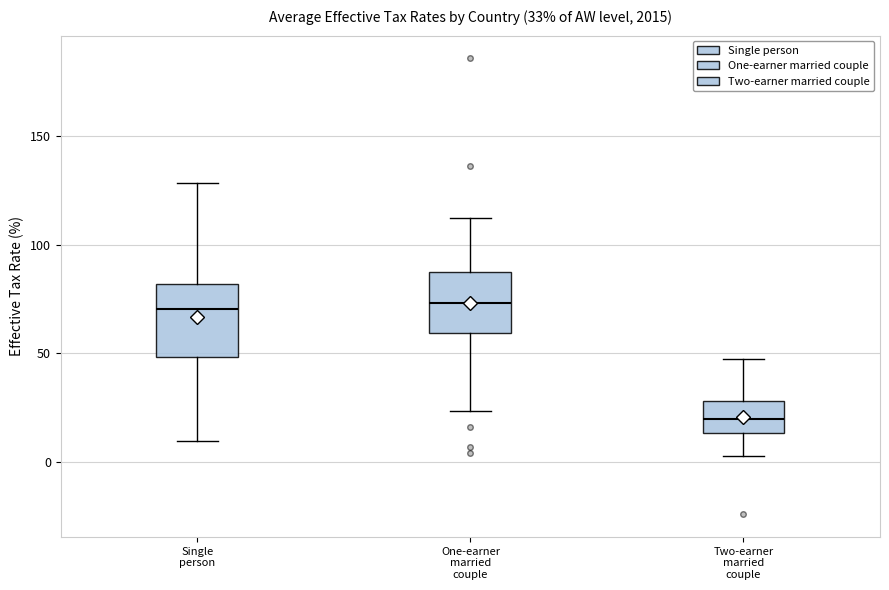

Comparing the boxes themselves (not the whiskers), which one is the tallest?

Single person